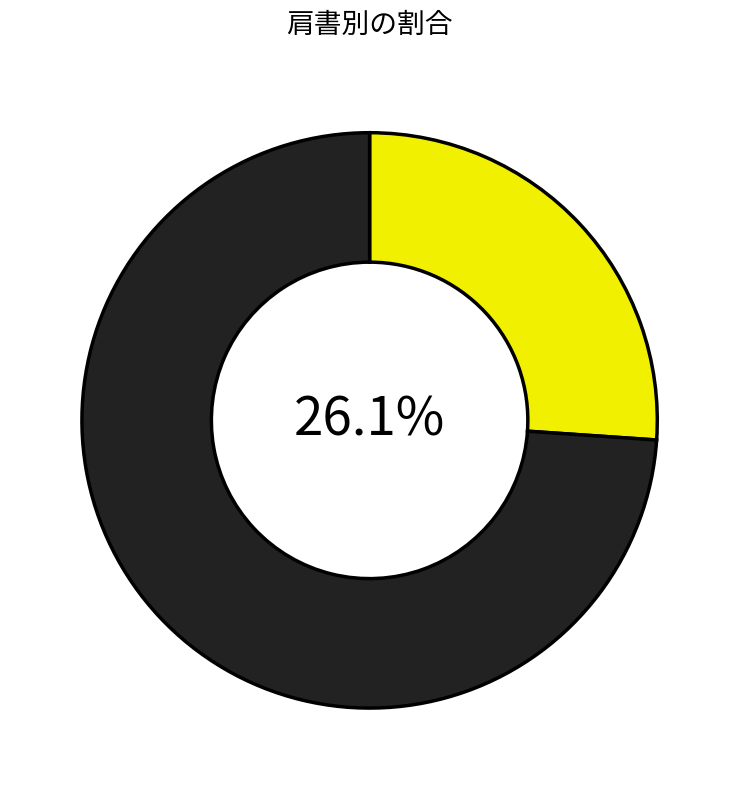

Does any single category account for the majority?

Yes